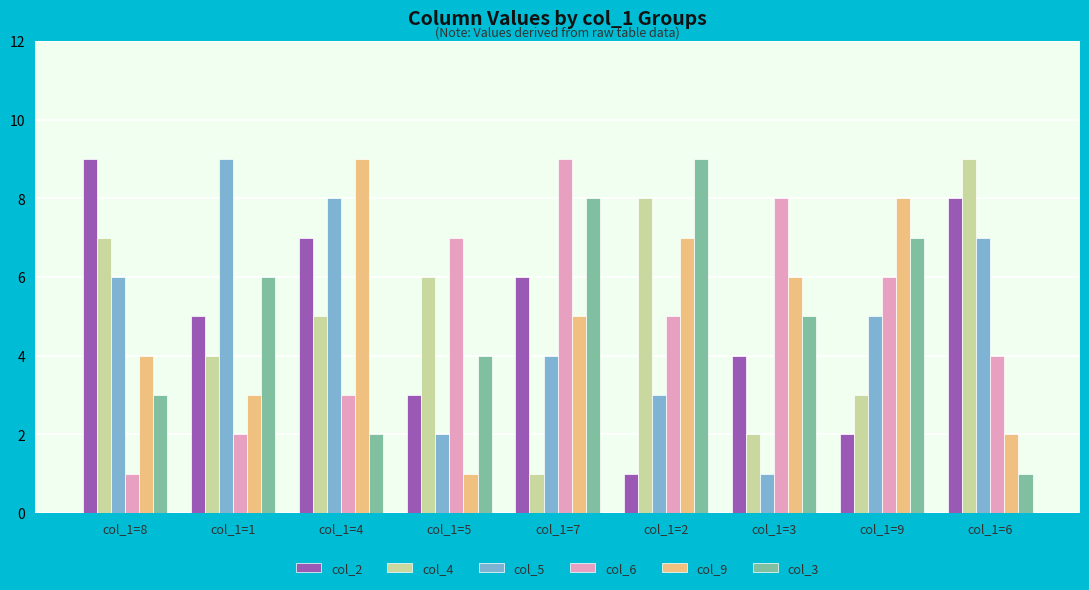

Between col_1=5 and col_1=3, which series saw the biggest shift?

col_9